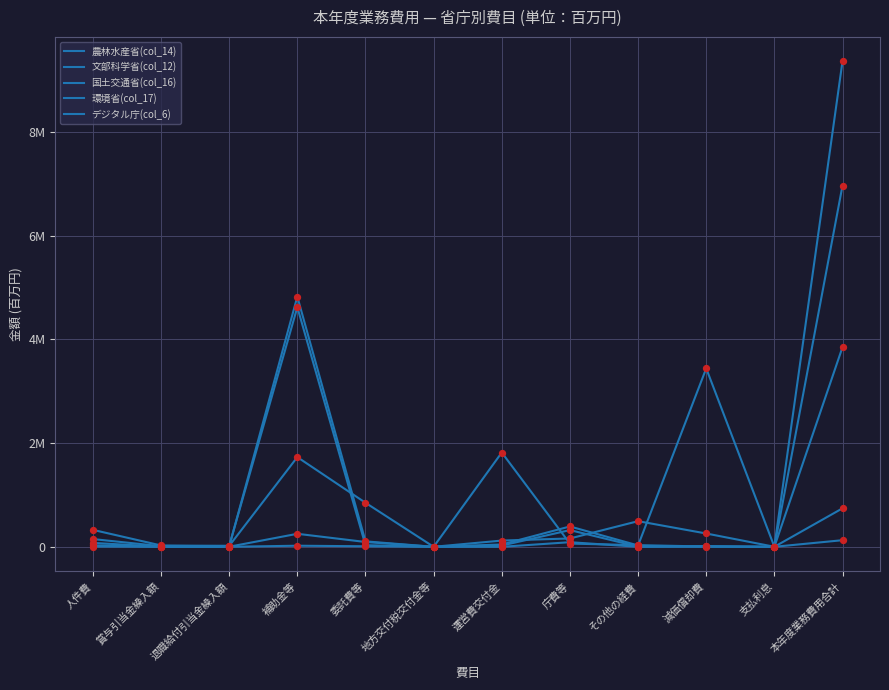

Is this an area chart (filled region under the line)?

No